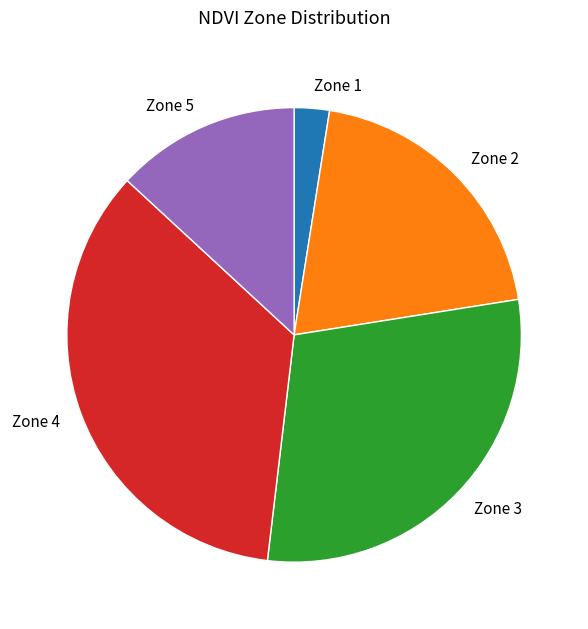

The Zone 5 slice represents 6% of the pie. True or false?

False